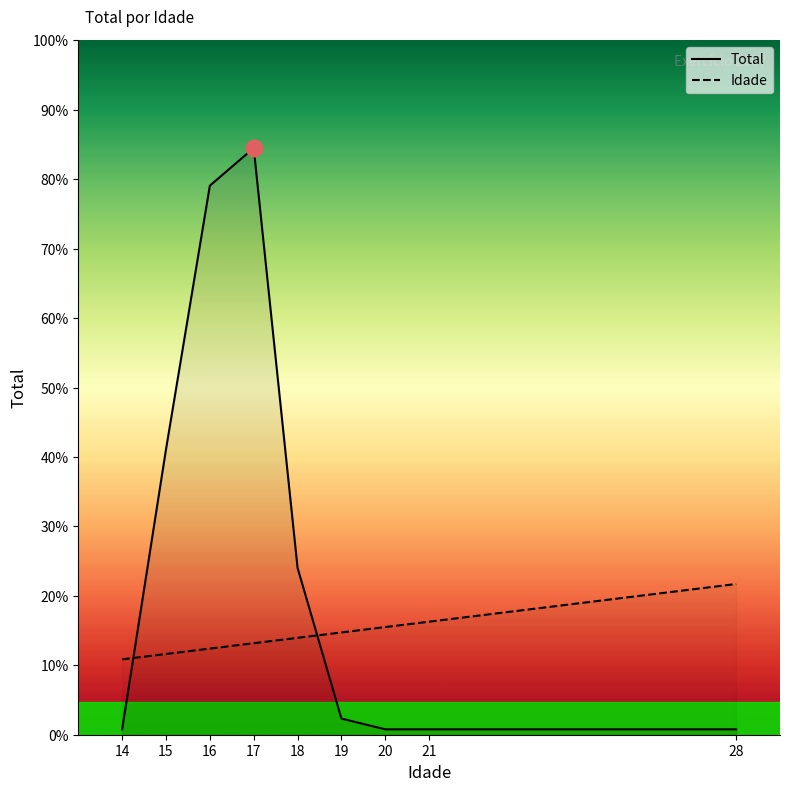

How many intersections are there between Idade and Total?

2